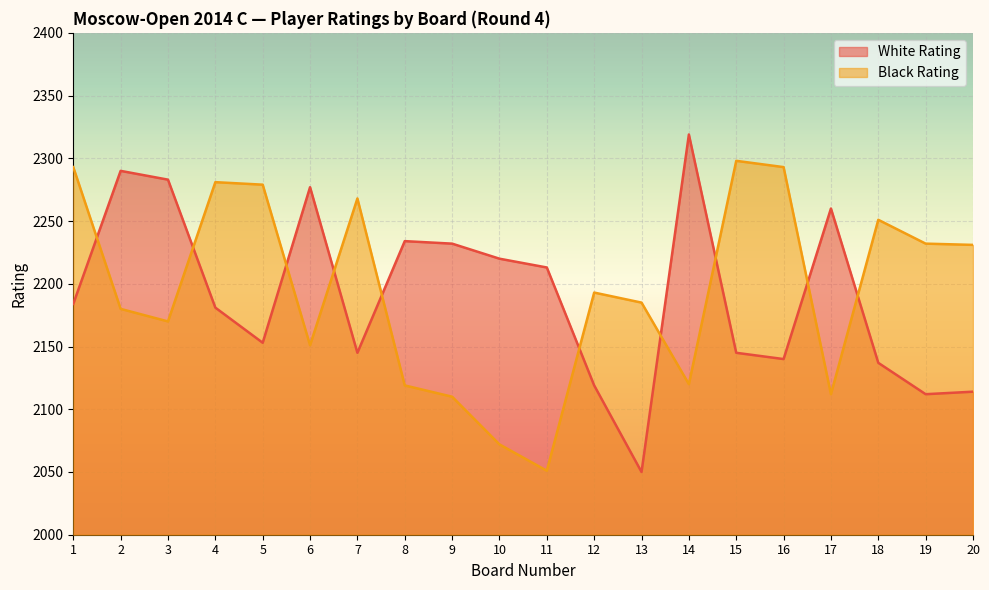

At which category does the chart reach its minimum across all series?

13